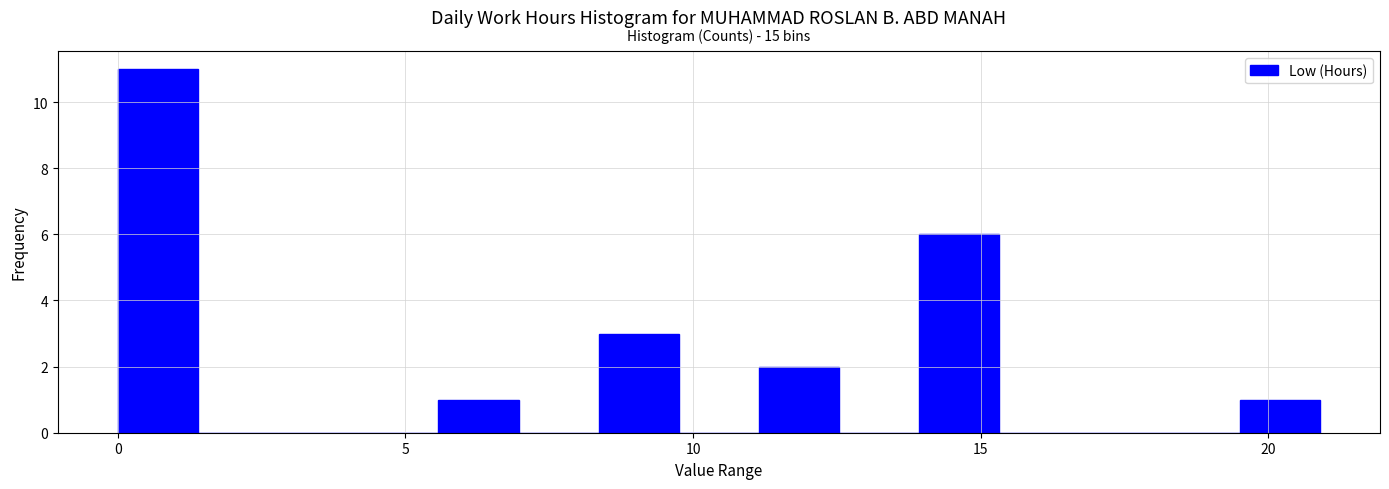

Read against the x-axis, roughly where is the centre of the tallest bar?

0.5